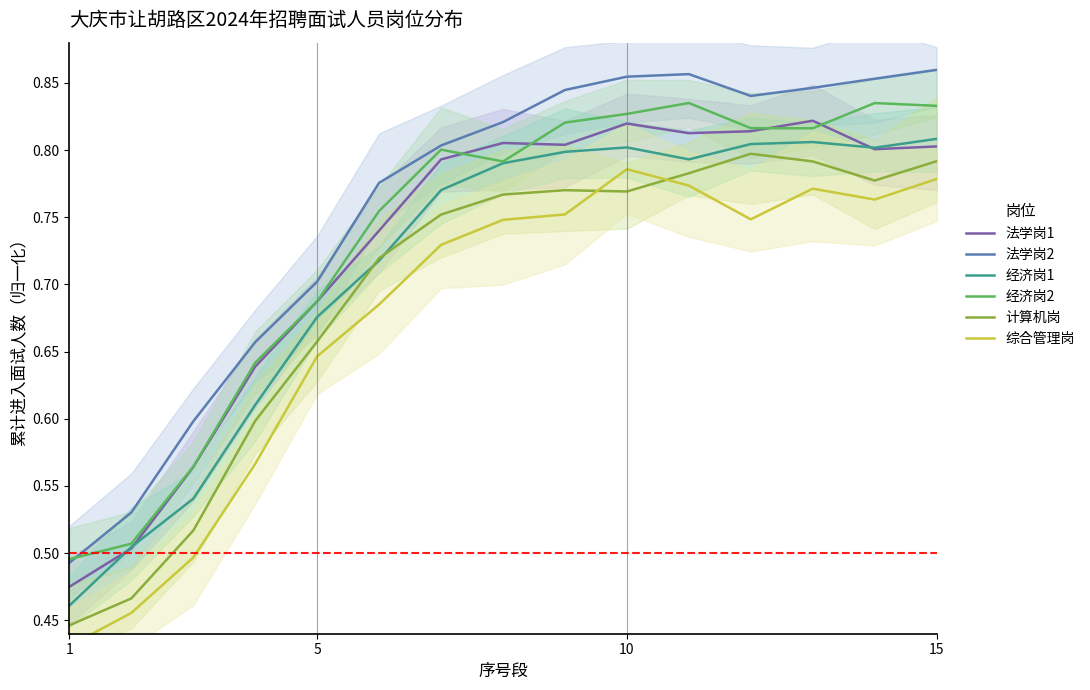

What is the sum of all 综合管理岗 values?

10.1